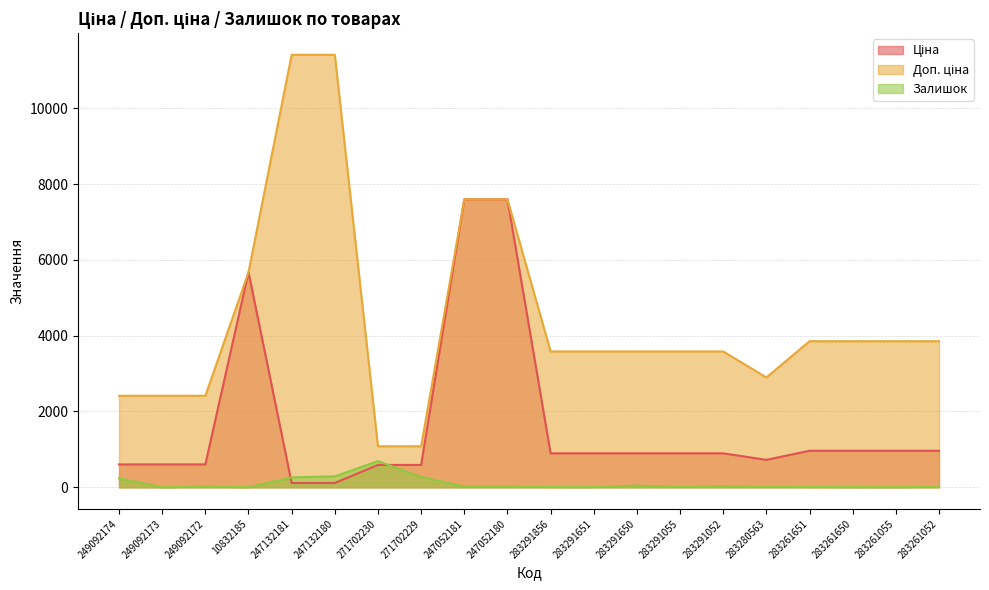

What is the total value across all series at 271702229?

1943.6